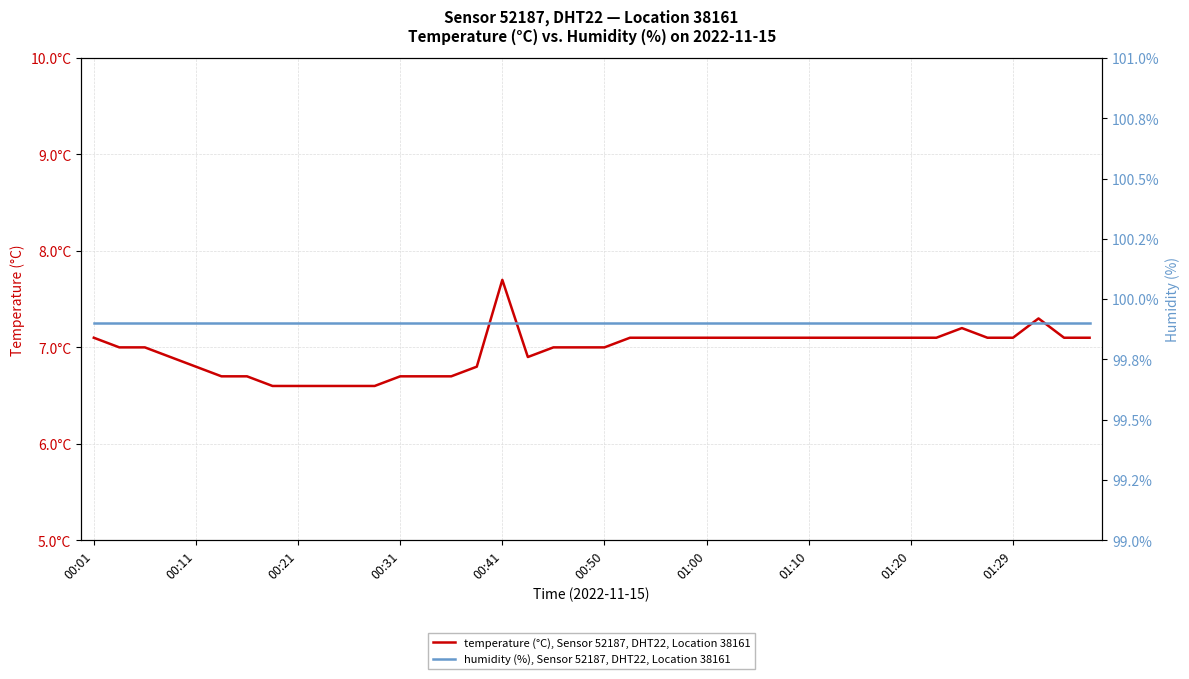

How many lines are shown in the chart?

2